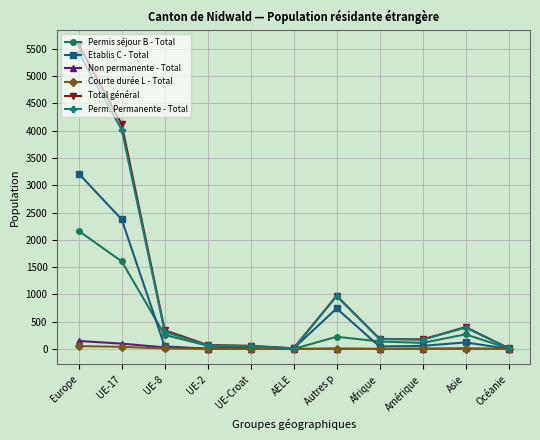

Which series has the largest range (max minus min)?

Total général